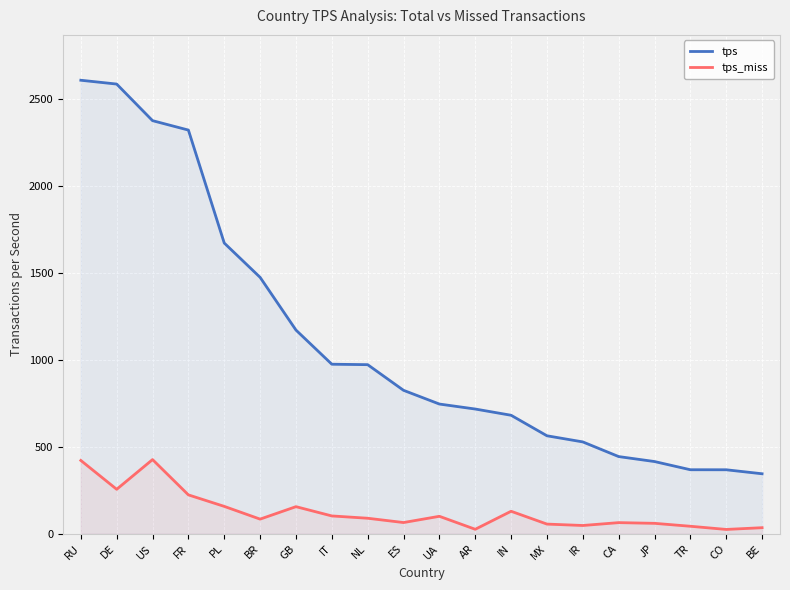

At how many categories does at least one series exceed 1921?

4